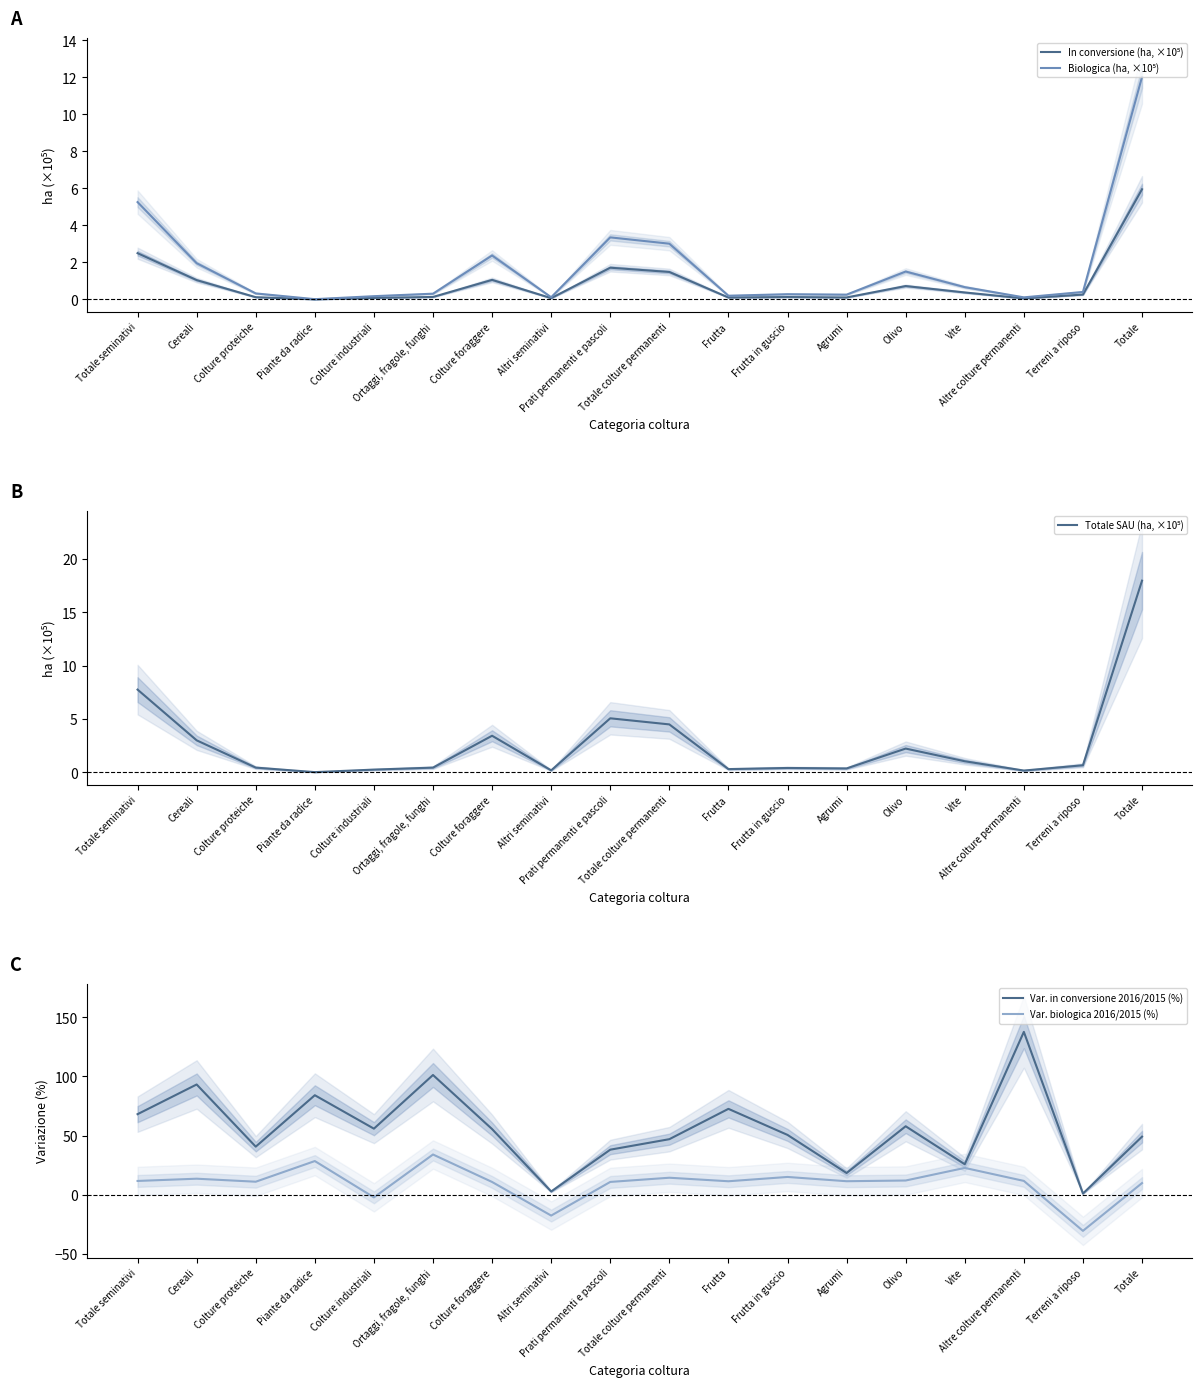

In Totale SAU (ha, ×10⁵), how many points are higher than both neighbors (excluding endpoints)?

4